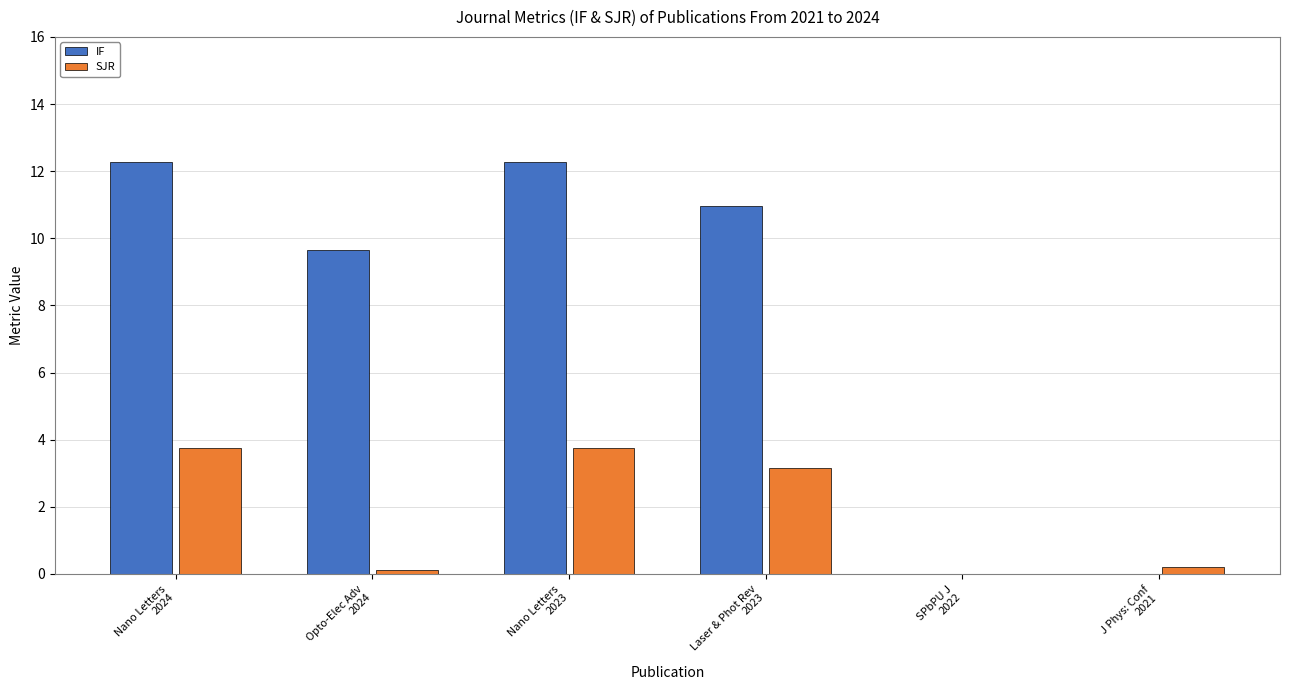

What is the greatest value displayed?

12.3